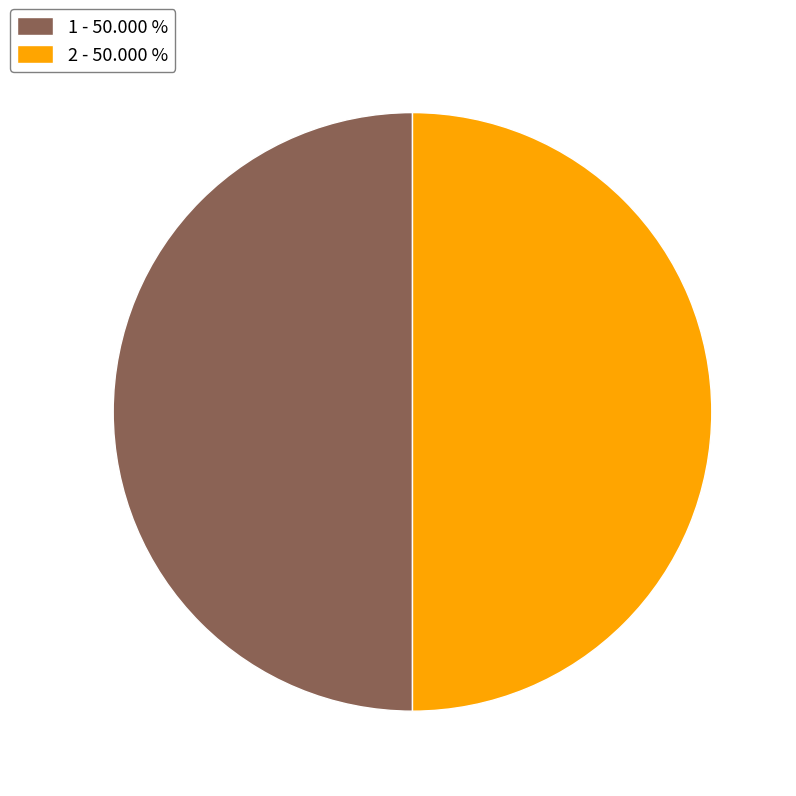

What is the ratio of the value at 2 - 50.000 % to the value at 1 - 50.000 %?

1.0